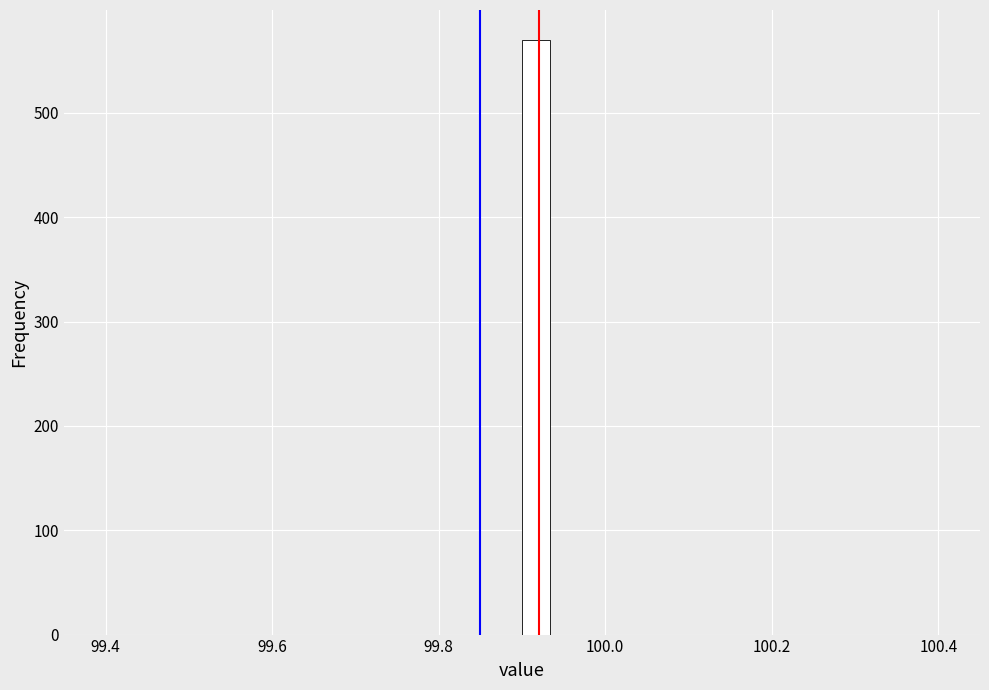

Around what value on the x-axis is the tallest bar? Give the approximate position of its centre, as read against the axis.

99.92